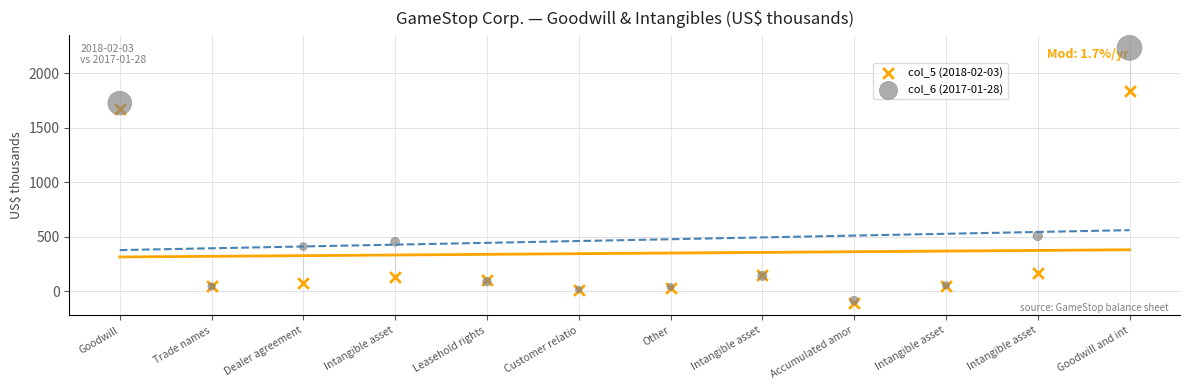

What are all the series names shown in the legend?

col_5 (2018-02-03), col_6 (2017-01-28)